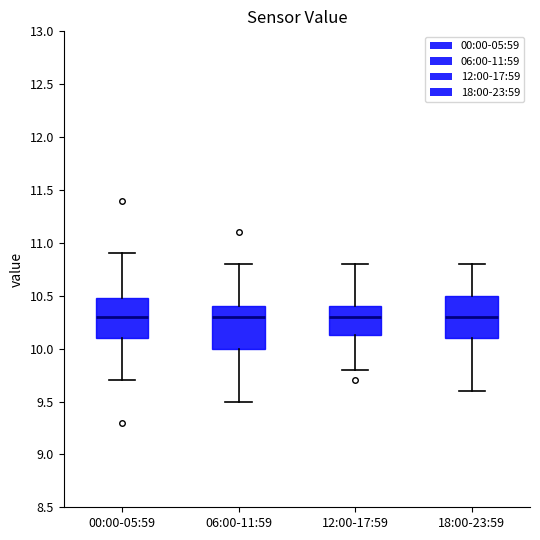

Reading left to right, read every box against the y-axis: the position of its median line, the range the box covers, and the ends of its whiskers. The values are not printed on the chart, so give them approximately, as read against the axis.

00:00-05:59: median 10.30, box 10.10 to 10.50, whiskers 9.70 to 10.90
06:00-11:59: median 10.30, box 10.00 to 10.40, whiskers 9.50 to 10.80
12:00-17:59: median 10.30, box 10.15 to 10.40, whiskers 9.80 to 10.80
18:00-23:59: median 10.30, box 10.10 to 10.50, whiskers 9.60 to 10.80